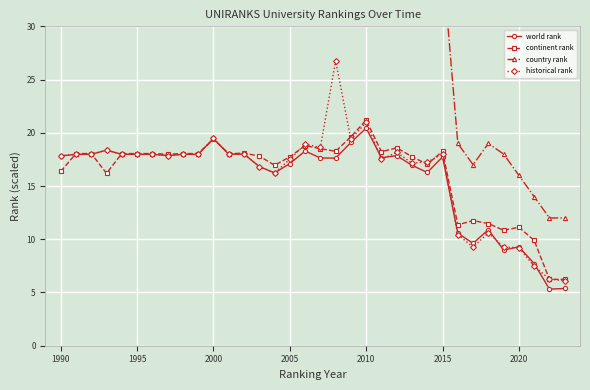

What is the average value of the historical rank series?

16.1